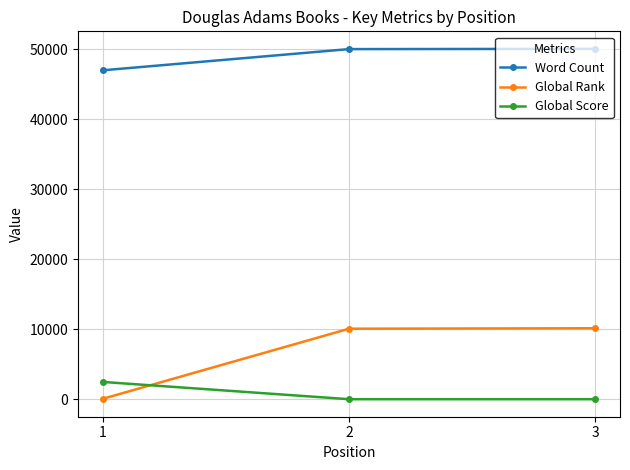

The value of Global Rank at 3 is 10148. True or false?

True